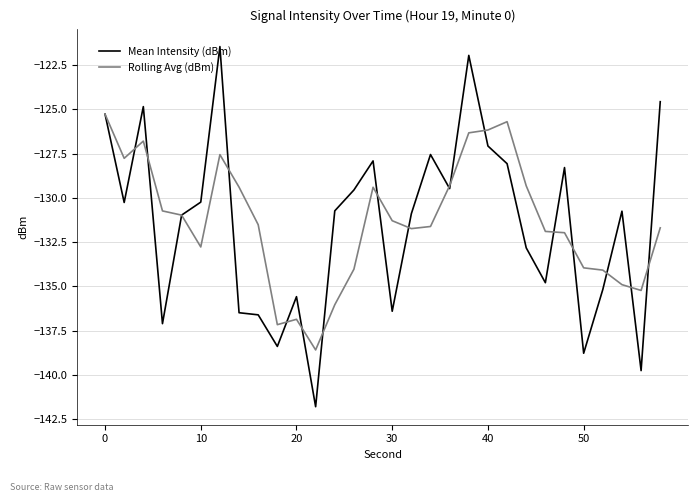

Which series has the widest spread of values?

Mean Intensity (dBm)